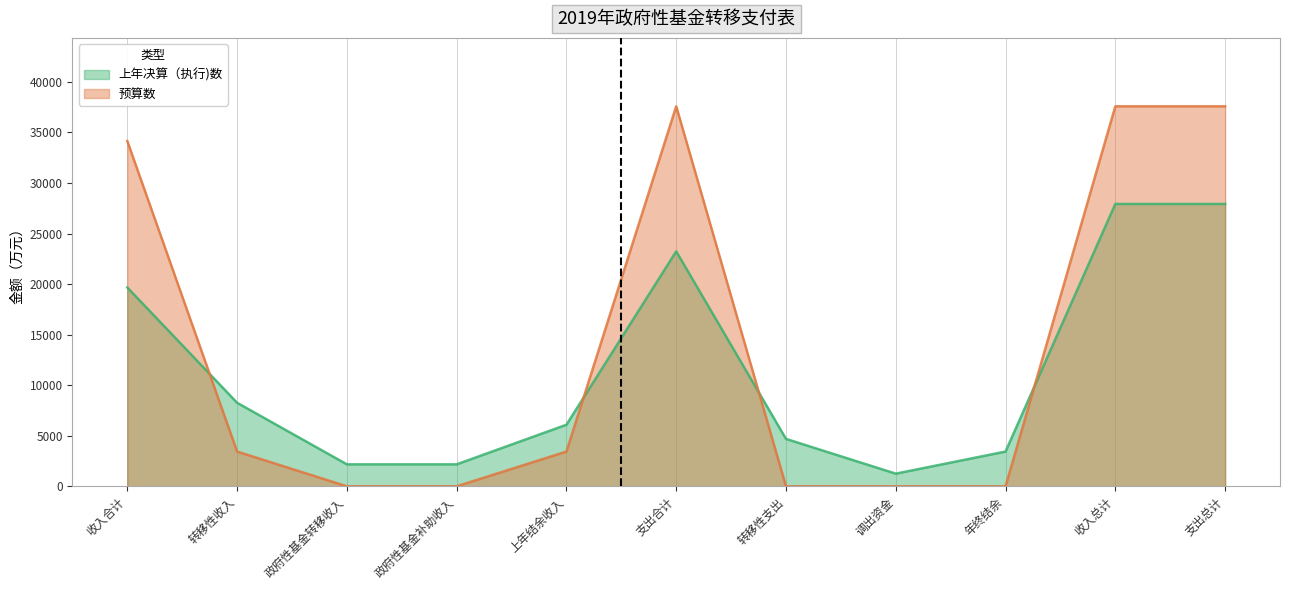

The 预算数 series shows 37592 at 支出合计. True or false?

True